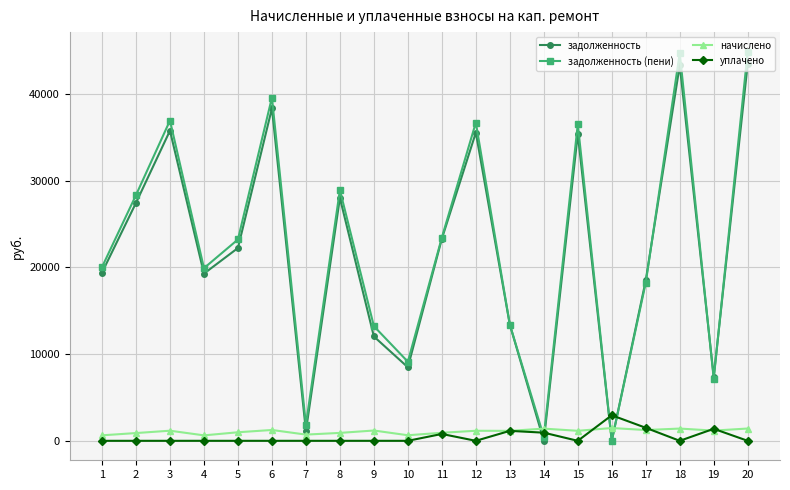

Count the number of data series in this chart.

4